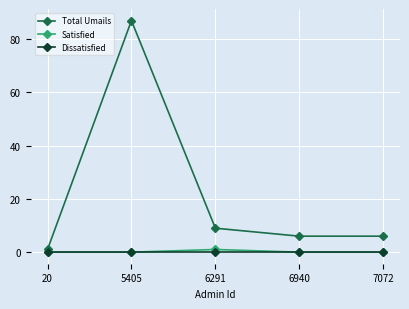

What is the spread (max minus min) of values at 6940?

6